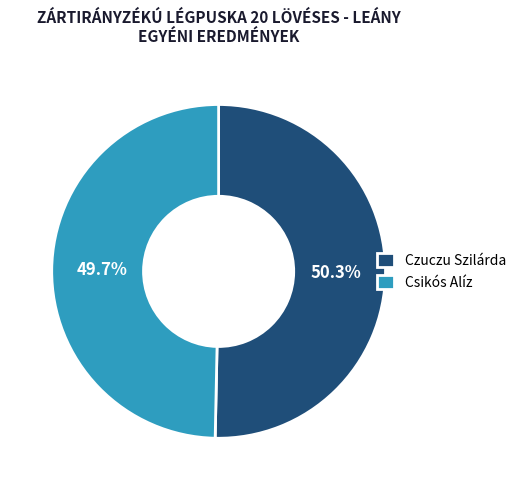

Combined, what portion of the pie is Czuczu Szilárda and Csikós Alíz?

100.0%